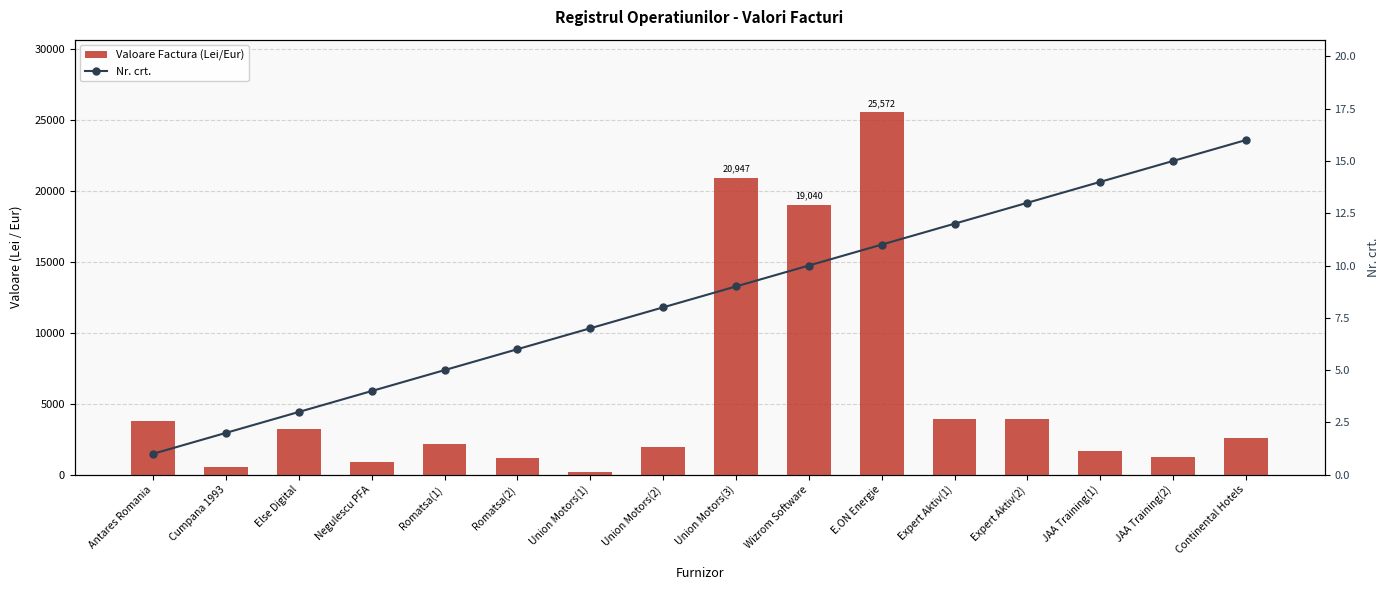

What is the greatest value displayed?

25571.9